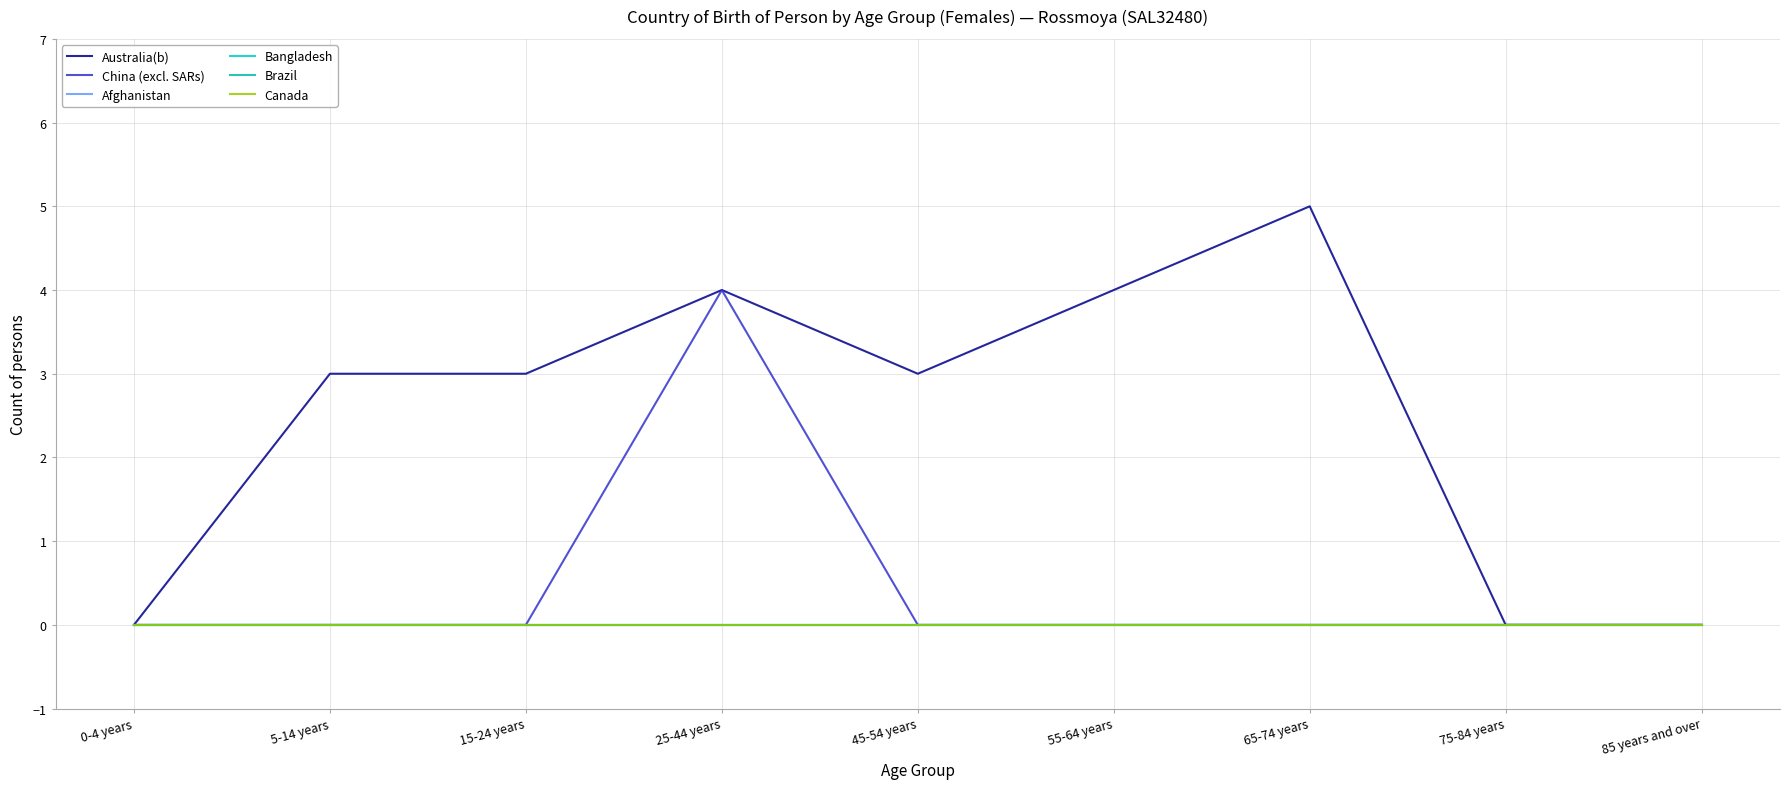

Does the chart display data point markers on the line(s)?

No